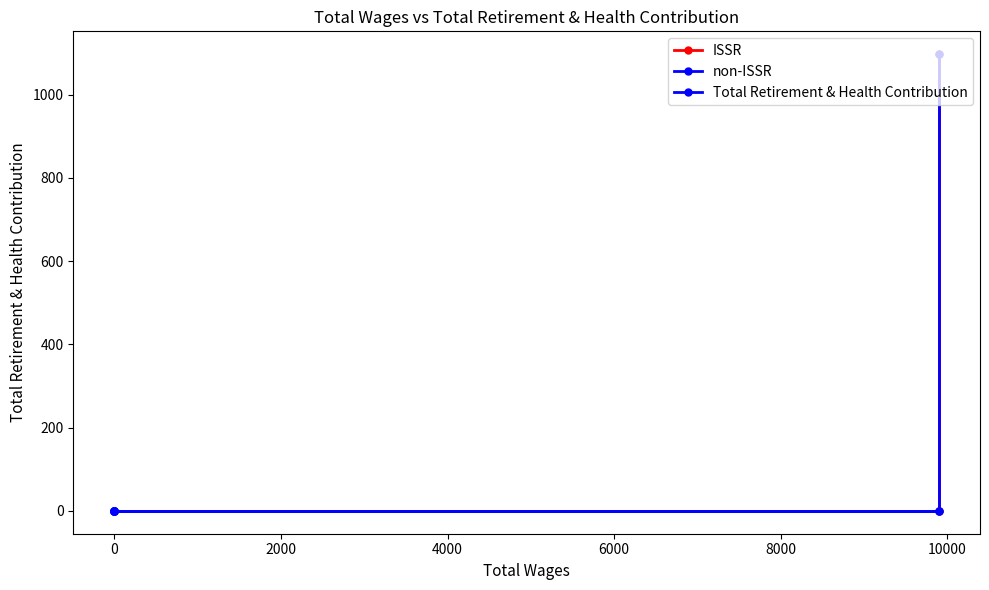

Reading left to right, list all the values displayed in this chart.

1097	0	0	0	0